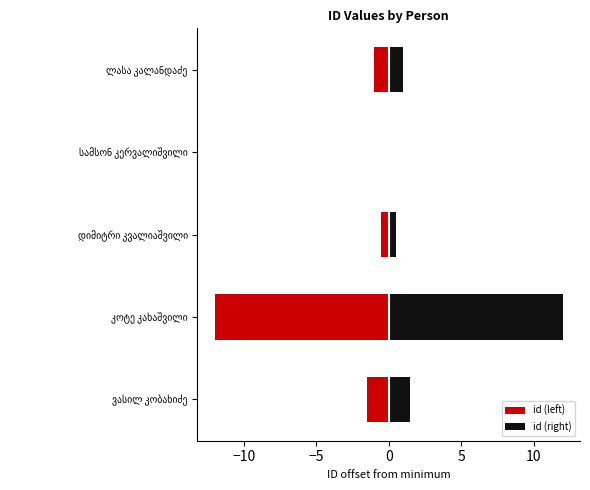

What is the sum of all id (right) values?

15.0